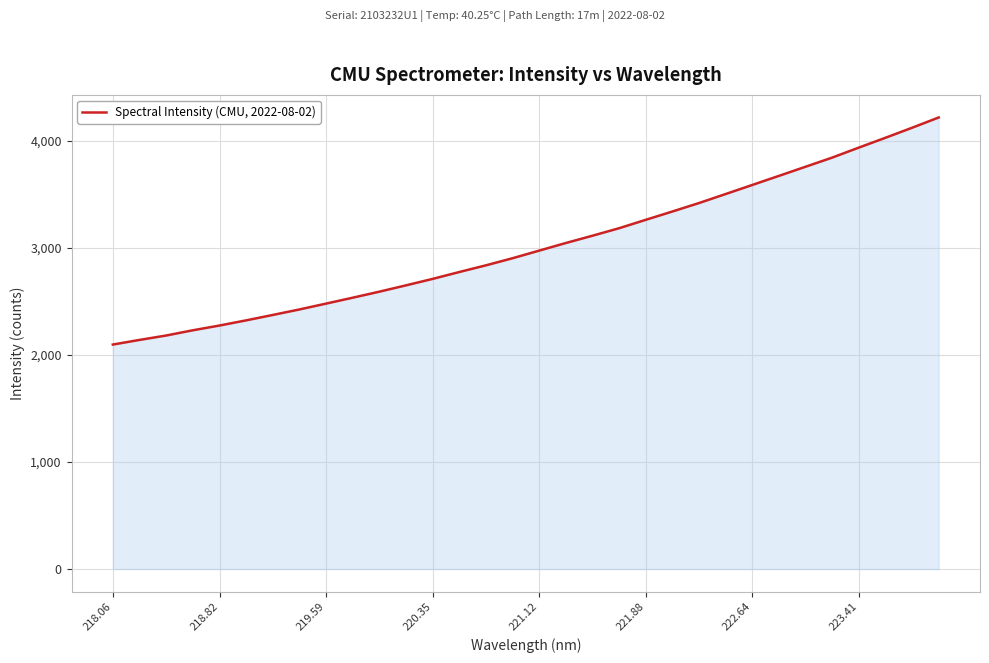

What is the difference between the second highest and minimum values?

2026.2